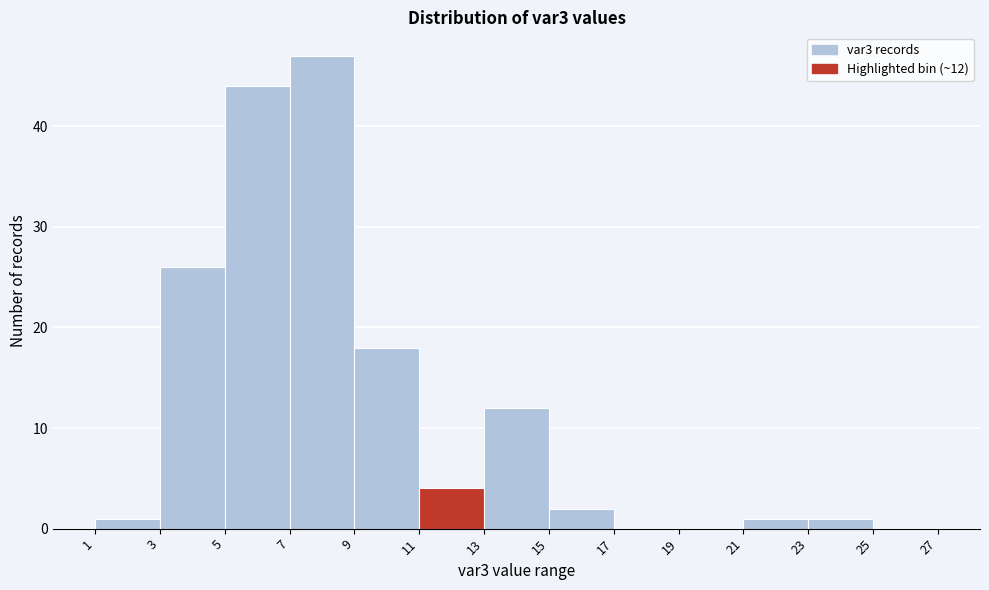

Over which range of the x-axis is the bar tallest?

7 to 9